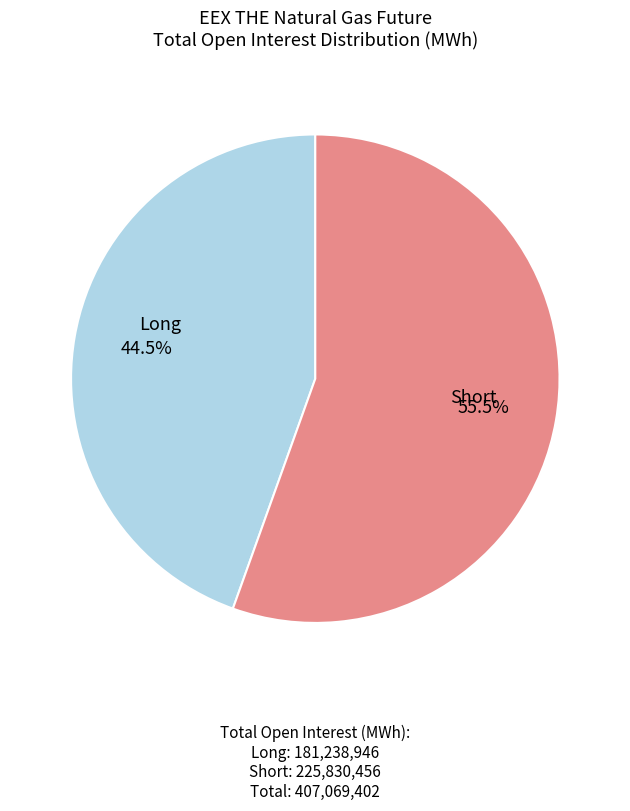

Is there any slice that represents more than half of the pie?

Yes